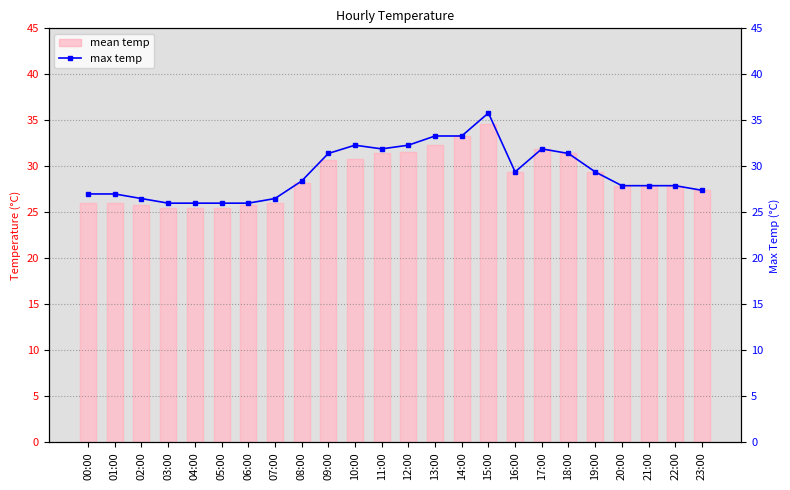

The value of mean temp at 14:00 is 52.4. True or false?

False